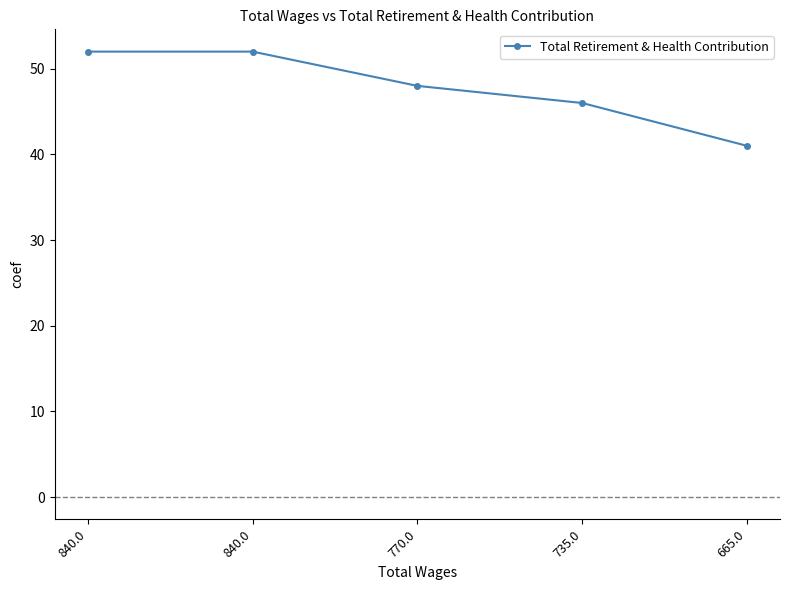

At which category does the chart reach its peak across all series?

840.0